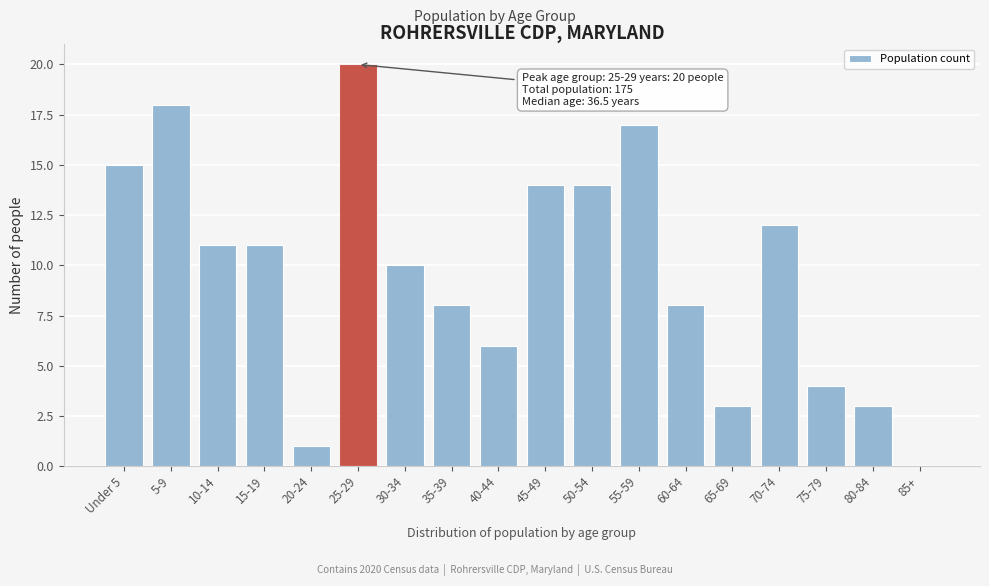

Reading left to right, what are all the values shown in this chart?

Under 5=15	5-9=18	10-14=11	15-19=11	20-24=1	25-29=20	30-34=10	35-39=8	40-44=6	45-49=14	50-54=14	55-59=17	60-64=8	65-69=3	70-74=12	75-79=4	80-84=3	85+=0